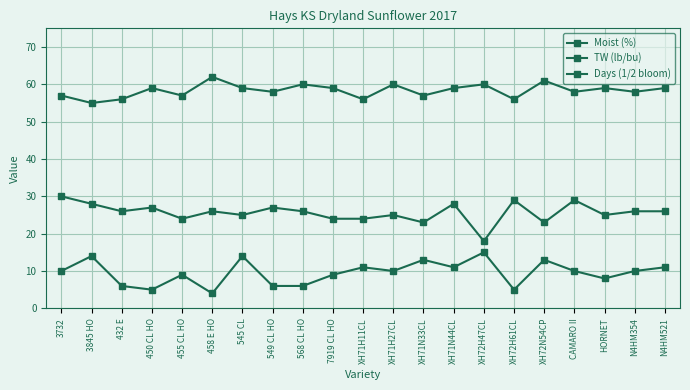

Is it true that Moist (%) equals 13 at XH71N33CL?

True